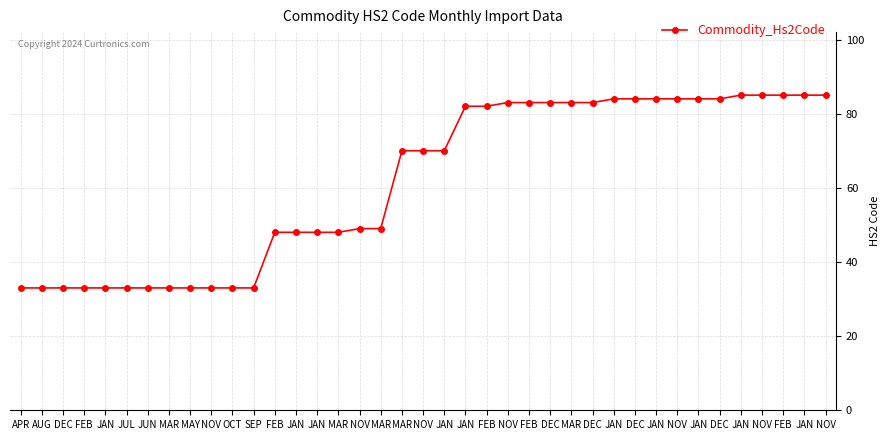

What is the change in value from JAN to JAN?

+15